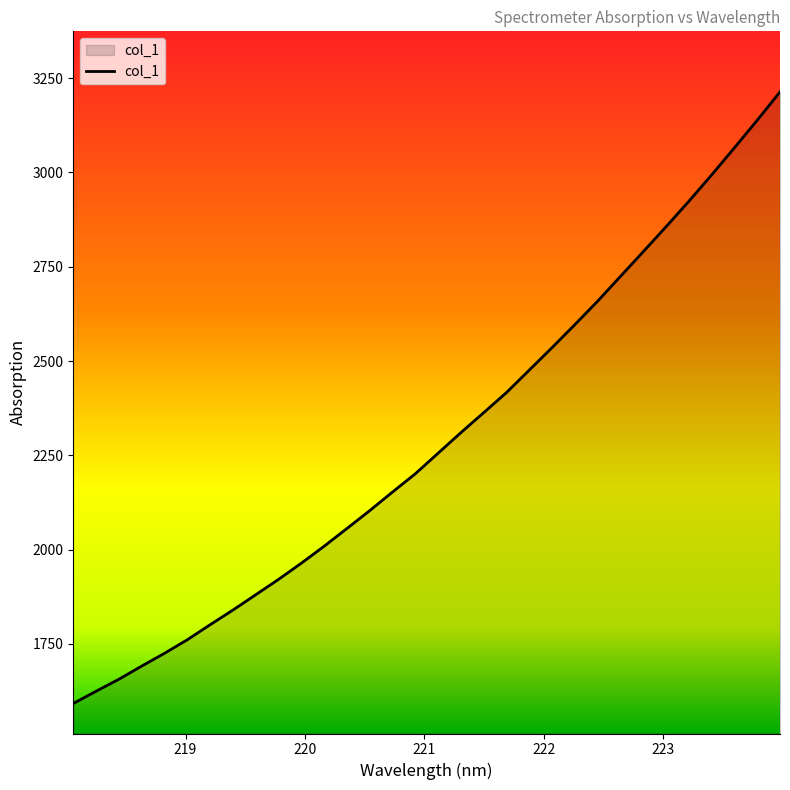

True or false: the data has more than 1 interior local peaks.

False